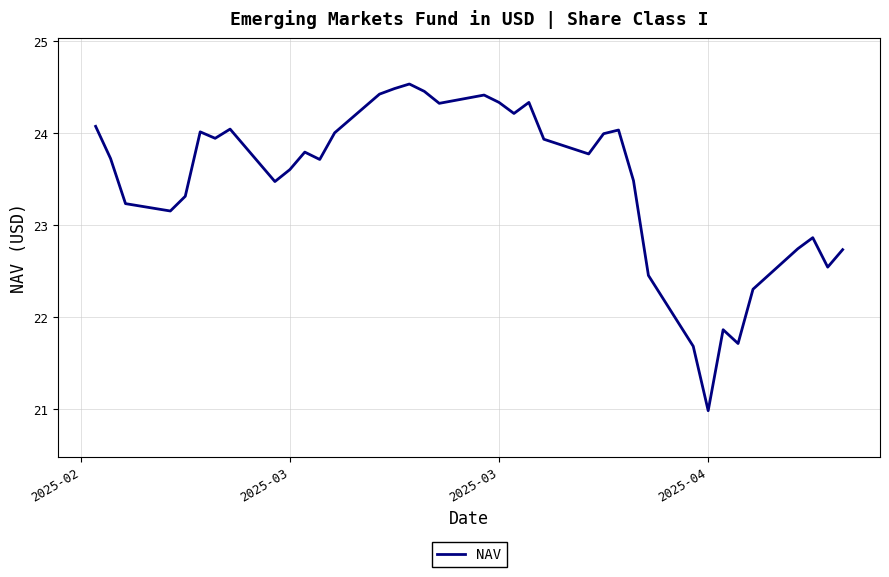

What is the minimum value shown in the chart?

21.0